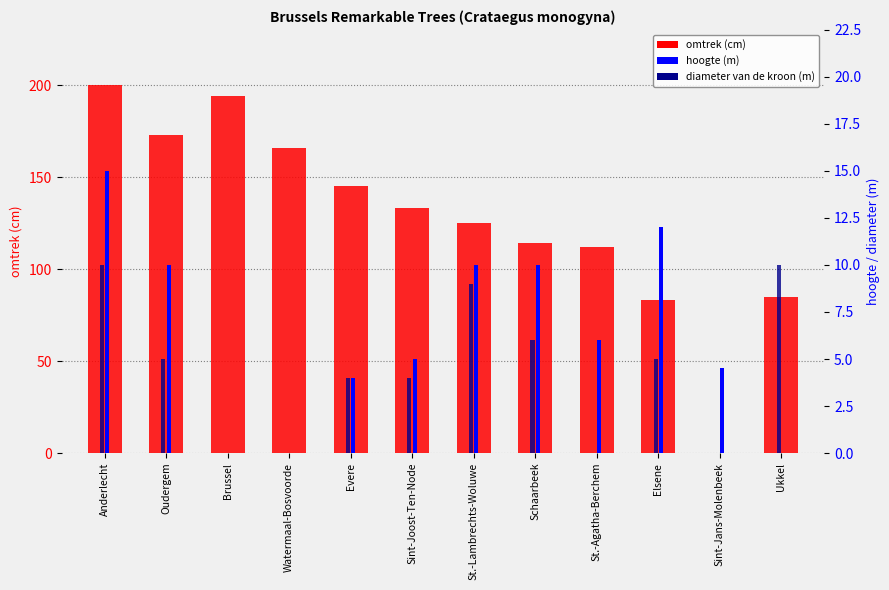

Are the bars horizontal?

No